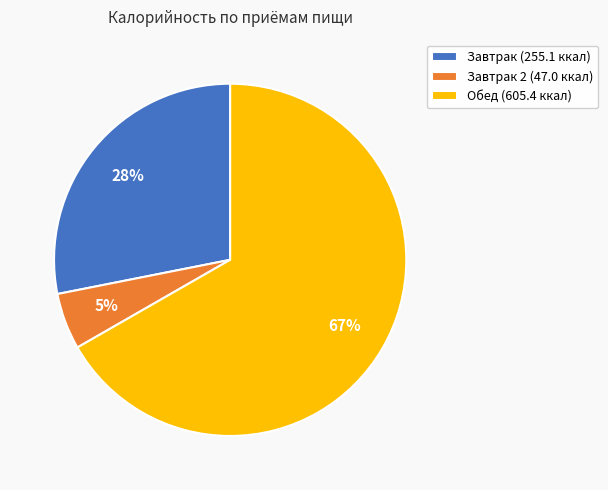

Is Завтрак 2 (47.0 ккал) the majority of the pie?

No